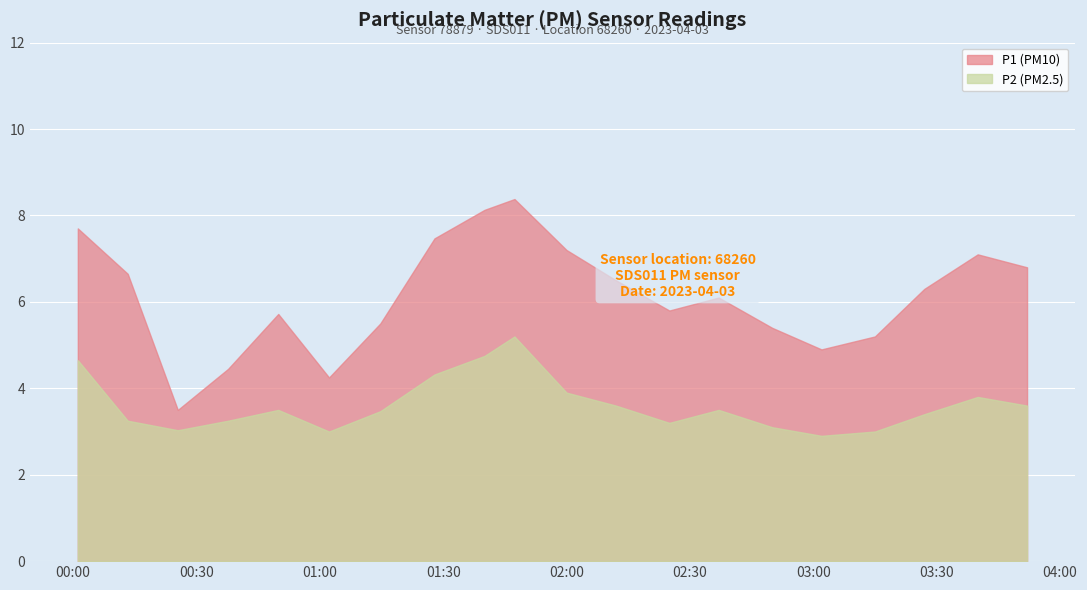

What is the spread (max minus min) of values at 01:27?

3.1